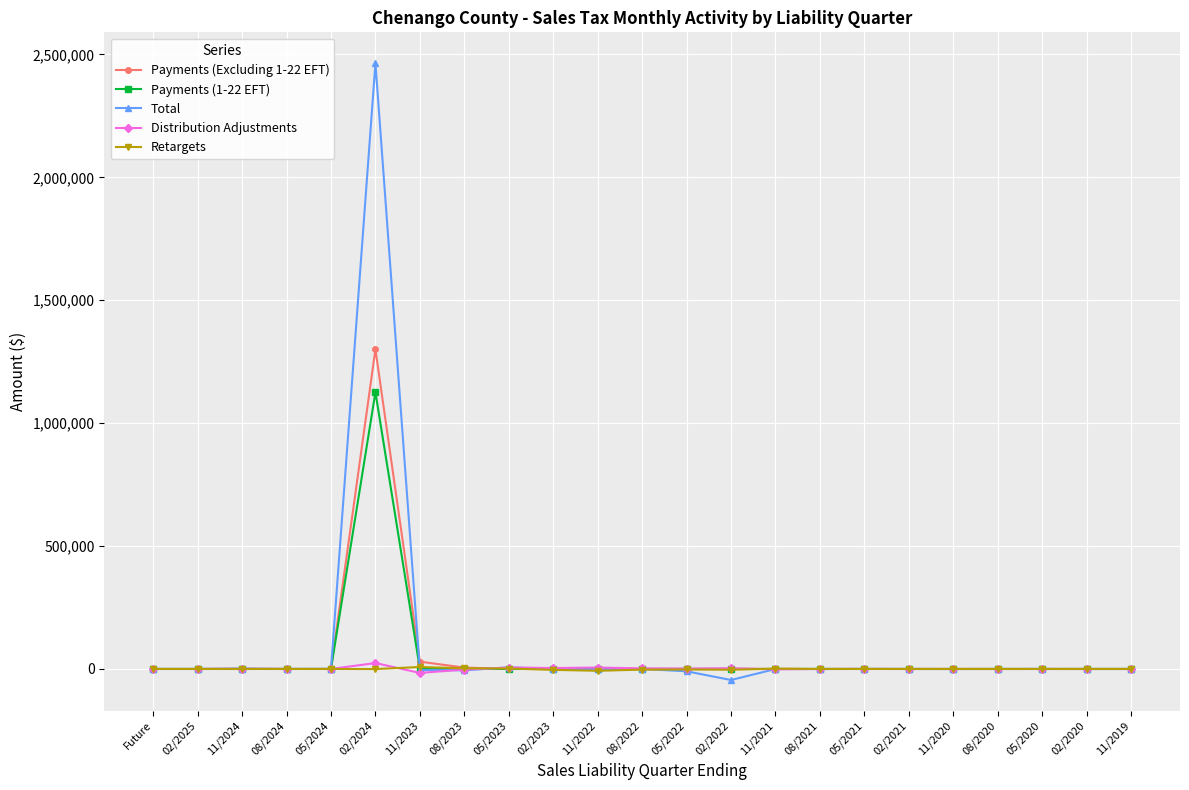

Which series has the largest range (max minus min)?

Total